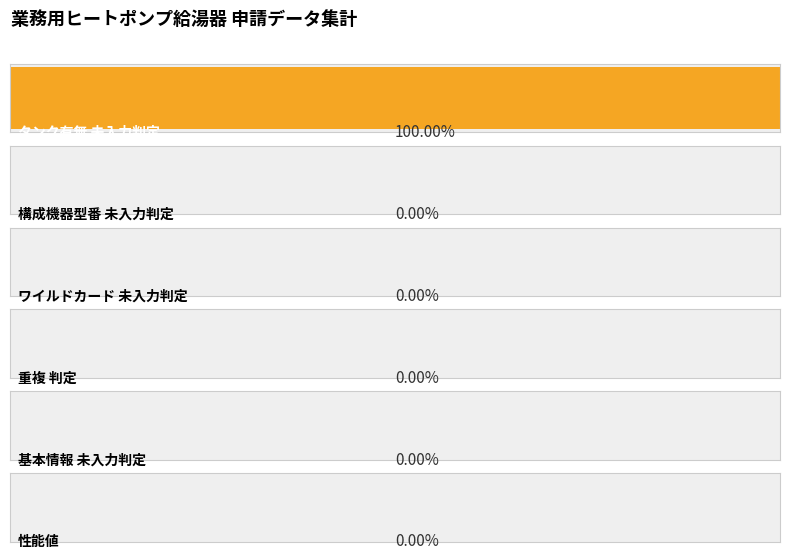

How many series are shown in this chart?

6